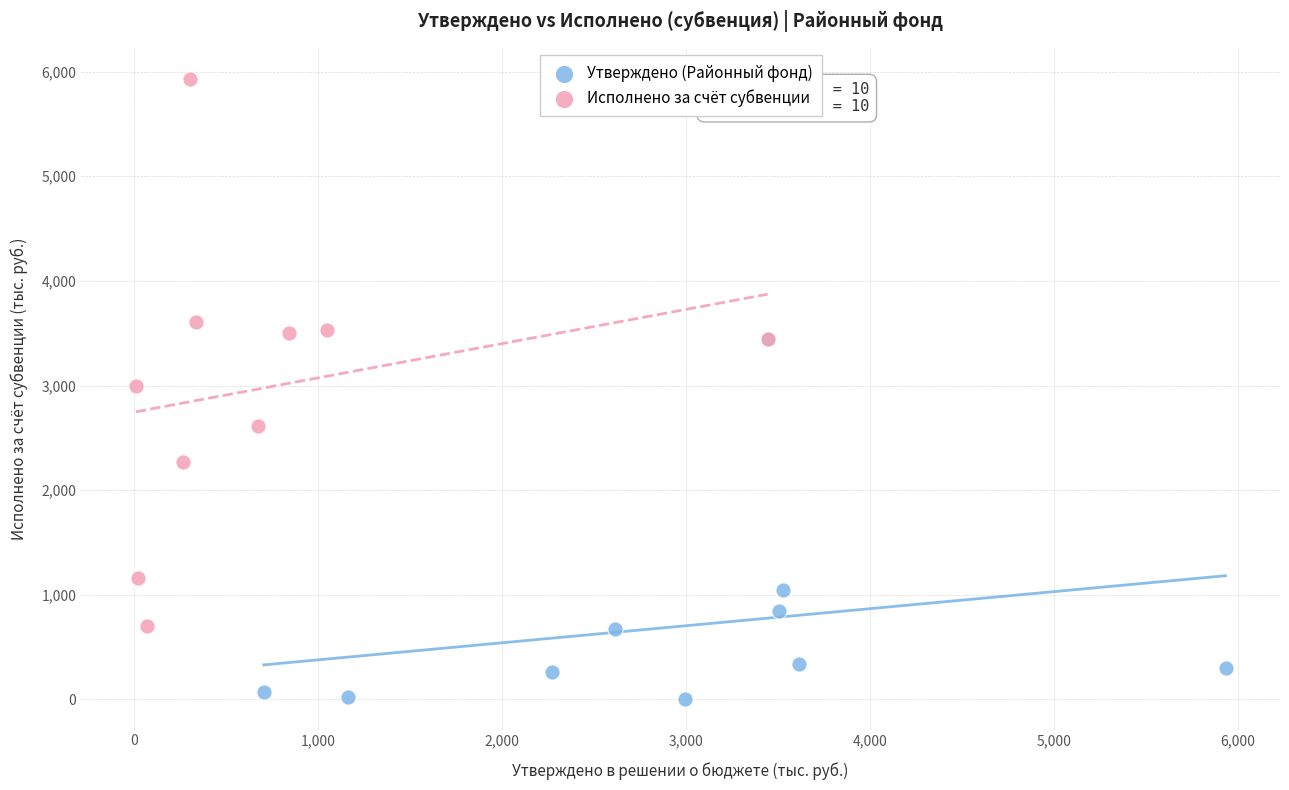

Which series has the widest spread of Y values?

Исполнено за счёт субвенции